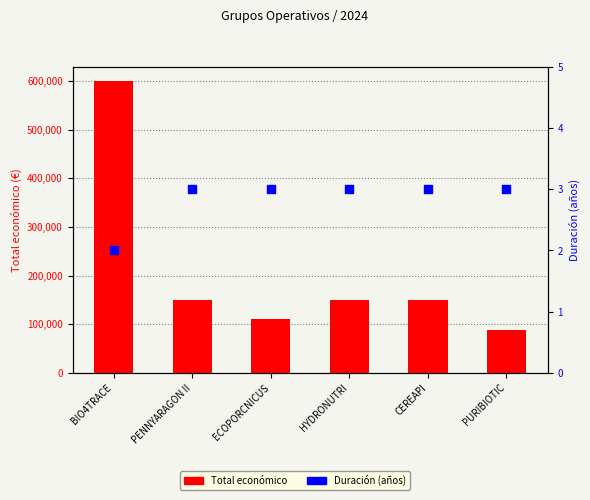

Is the value of Duración (años) at BIO4TRACE greater than the value of Total económico at CEREAPI?

No